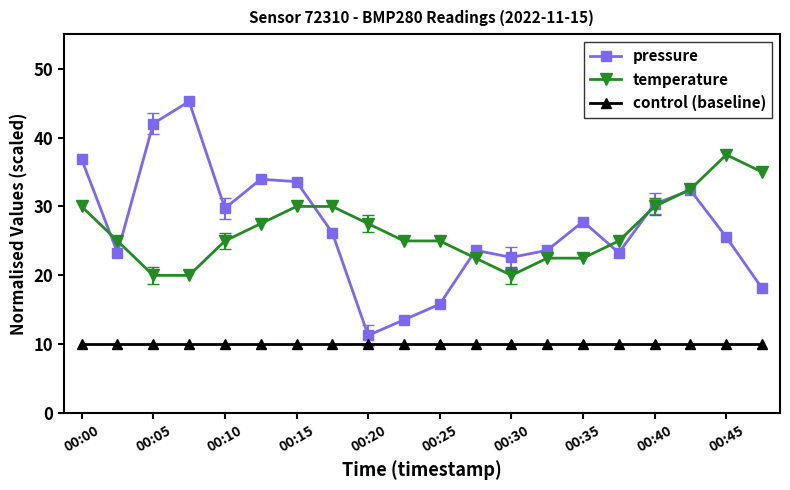

True or false: control (baseline) and pressure intersect in this chart.

False